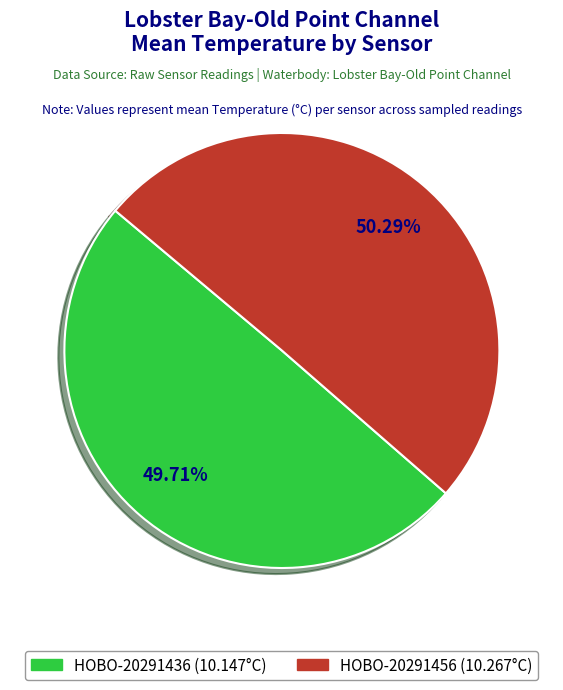

Does any single category account for the majority?

Yes